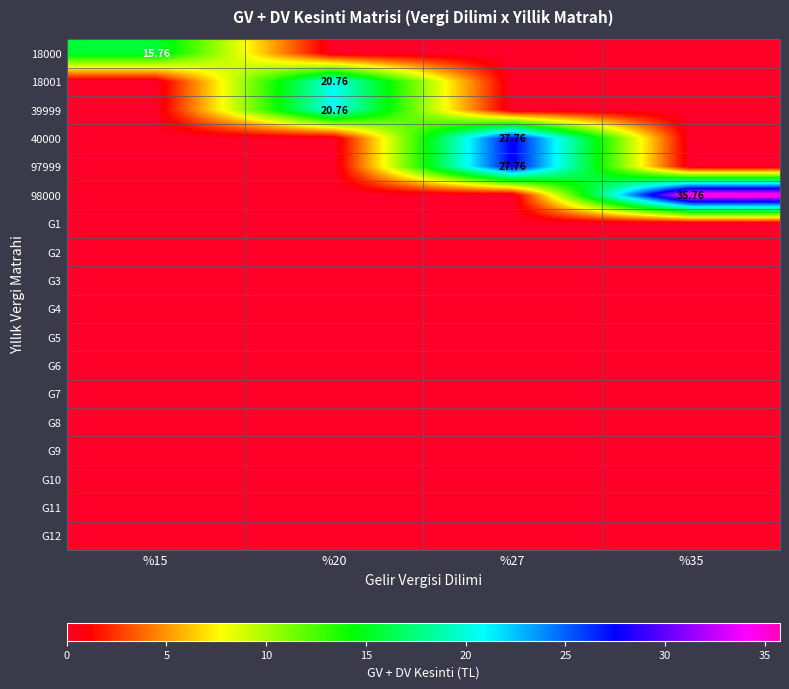

List the labels in order of G7 value, smallest first.

%15, %20, %27, %35